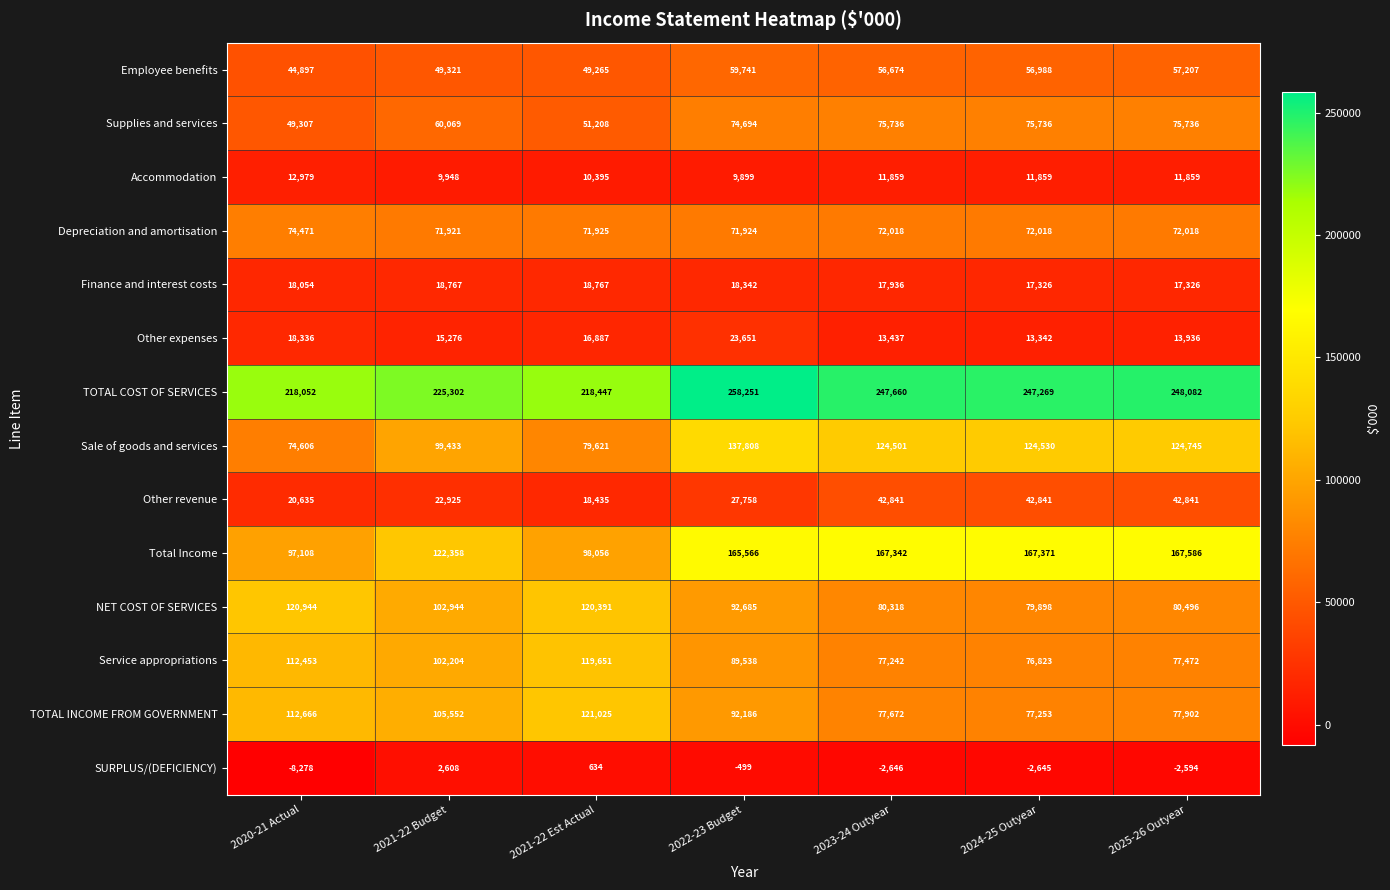

What is the difference between the second highest and minimum values in the Finance and interest costs series?

1441